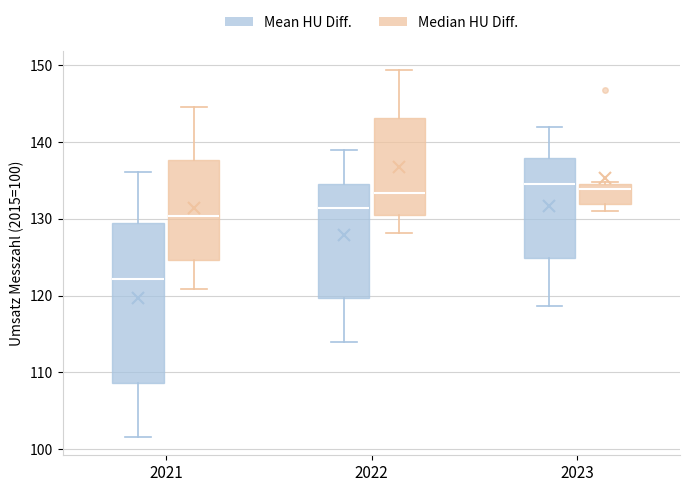

Which box is the tallest, from its lower edge to its upper edge?

2021 (Mean HU Diff.)